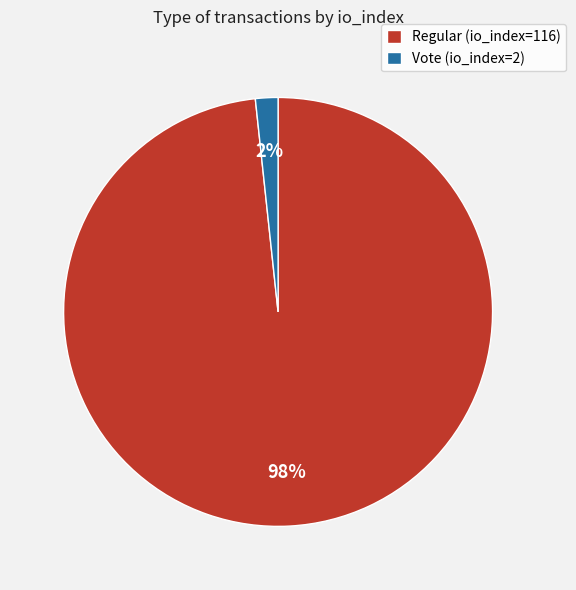

How many slices are in this pie chart?

2